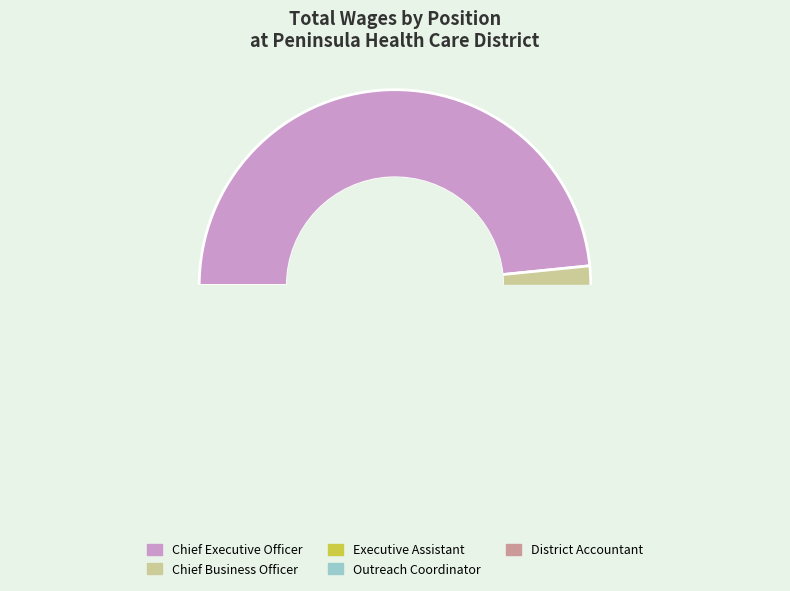

Which category has the smallest portion of the pie?

District Accountant